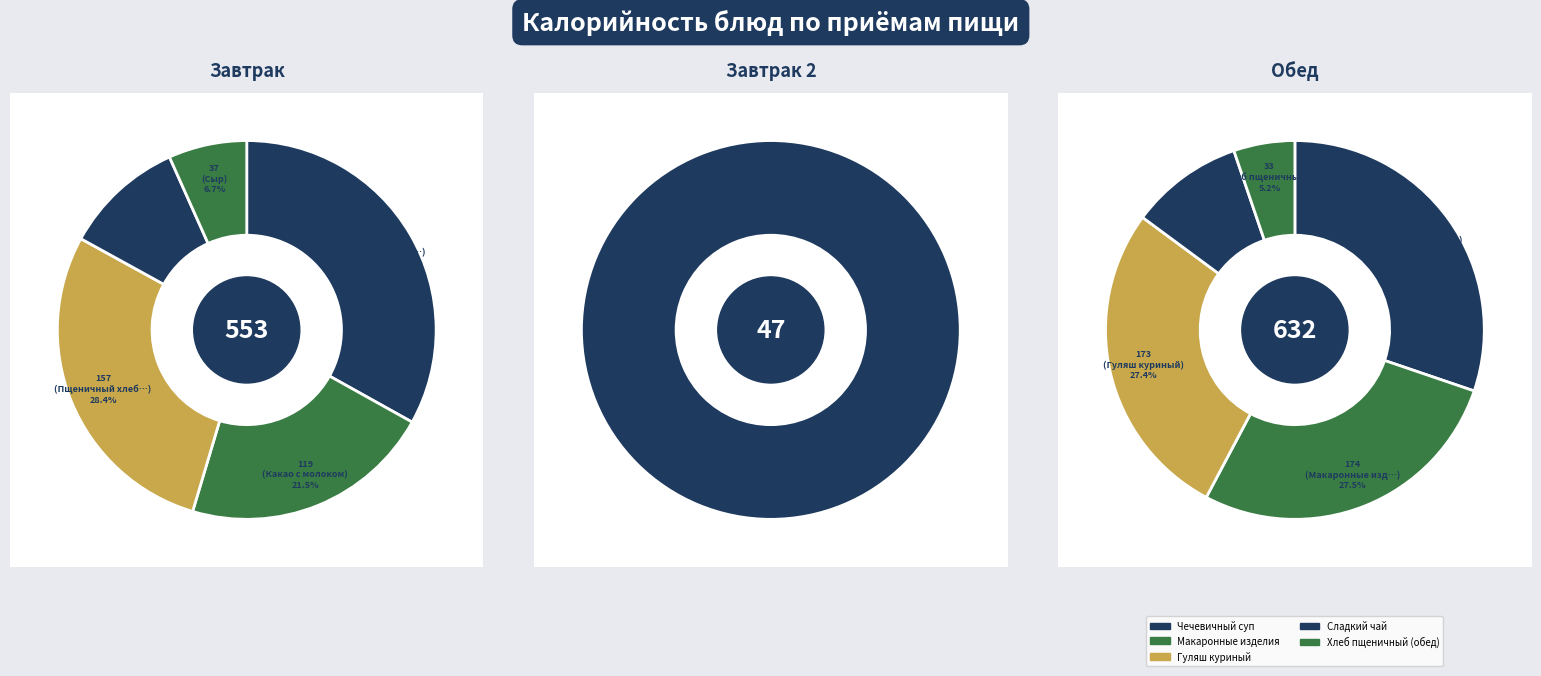

Which slice is the largest?

Чечевичный суп